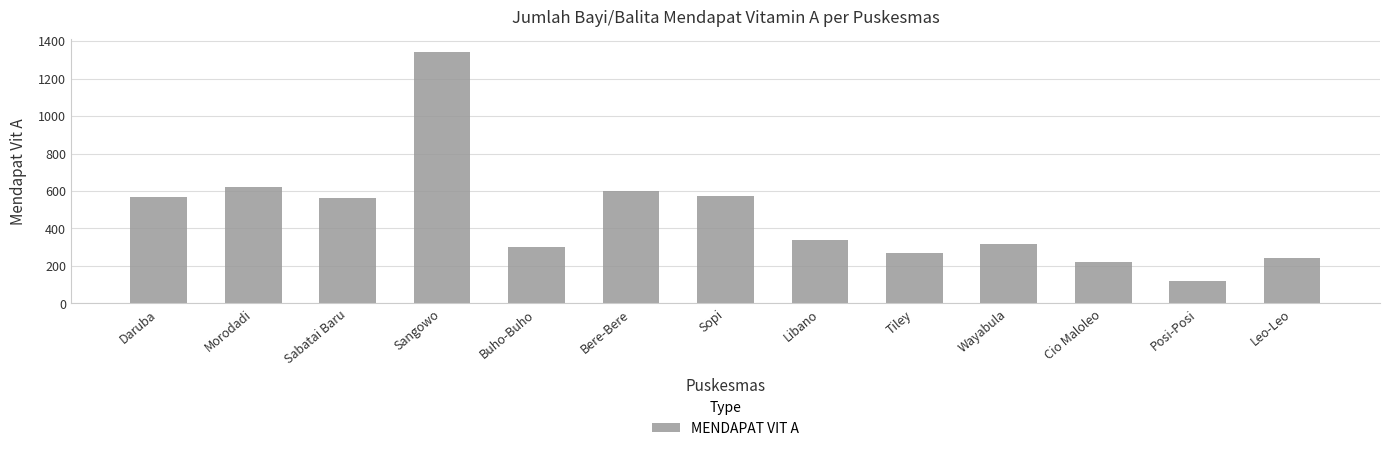

Which category has the highest value across all series?

Sangowo